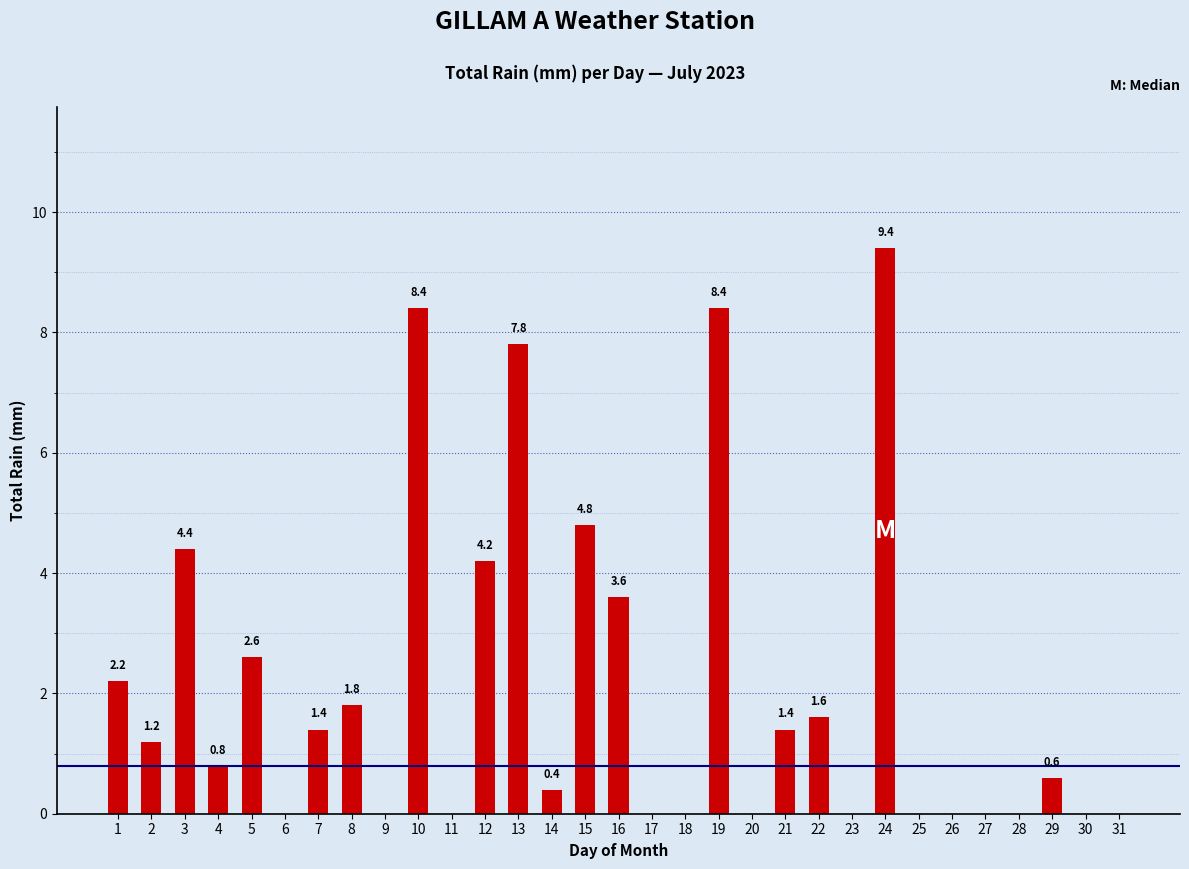

What is the sum of the values at 12 and 22?

5.8